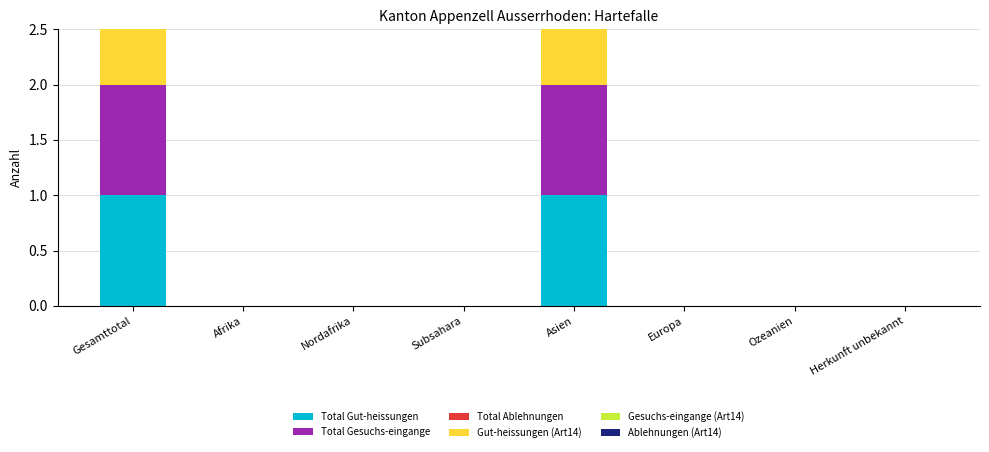

Rank the series by their maximum value, from lowest to highest.

Total Ablehnungen, Ablehnungen (Art14), Total Gut-heissungen, Total Gesuchs-eingange, Gut-heissungen (Art14), Gesuchs-eingange (Art14)